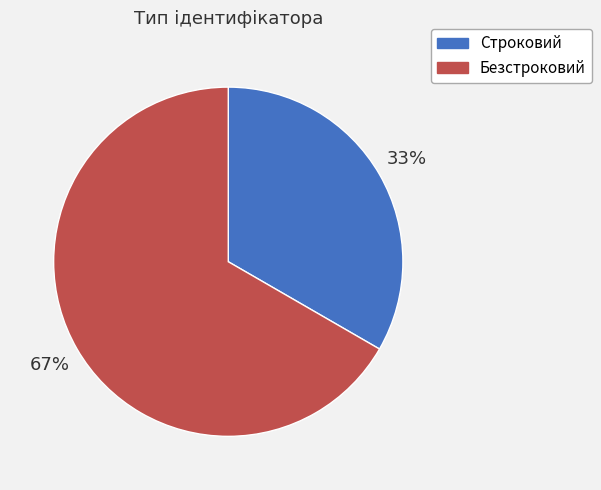

Which has a higher value, Безстроковий or Строковий?

Безстроковий